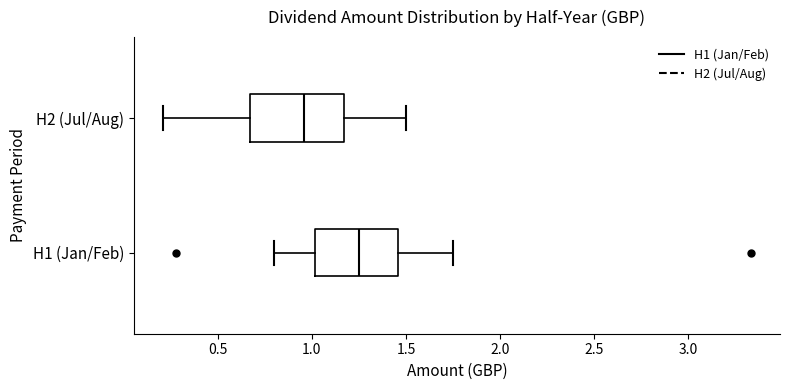

Which box is the widest, from its left edge to its right edge?

H2 (Jul/Aug)